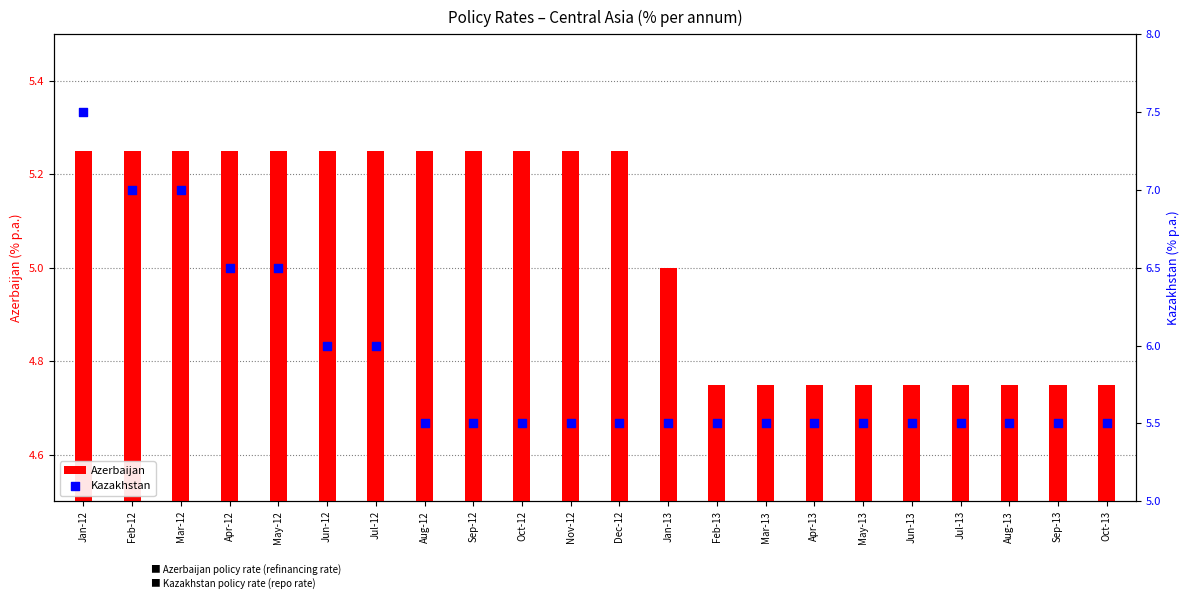

Is the value of Azerbaijan at Jan-13 greater than the value of Kazakhstan at Sep-12?

No